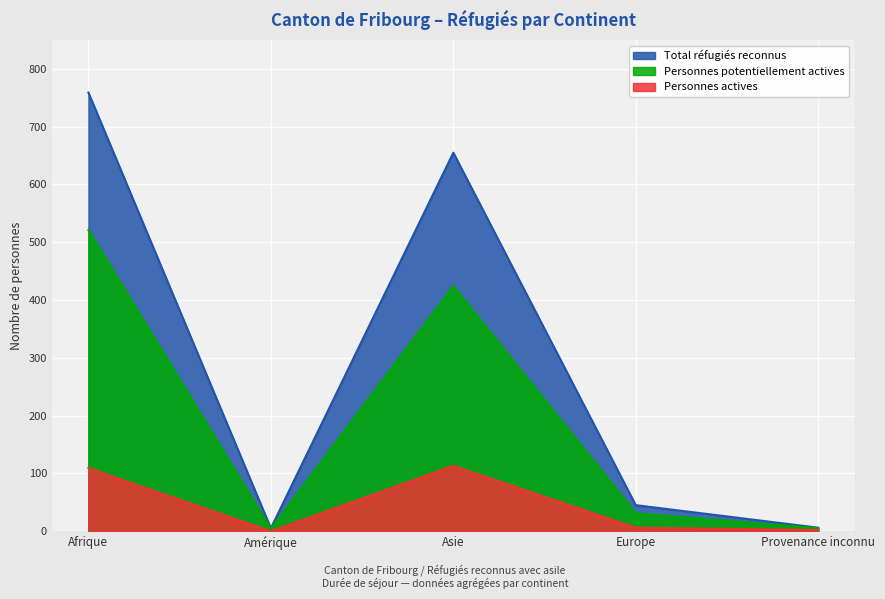

Reading left to right, what are all the values shown in this chart?

Total réfugiés reconnus: Afrique=759	Amérique=5	Asie=655	Europe=45	Provenance inconnu=6
Personnes potentiellement actives: Afrique=521	Amérique=4	Asie=424	Europe=31	Provenance inconnu=5
Personnes actives: Afrique=109	Amérique=0	Asie=113	Europe=6	Provenance inconnu=2